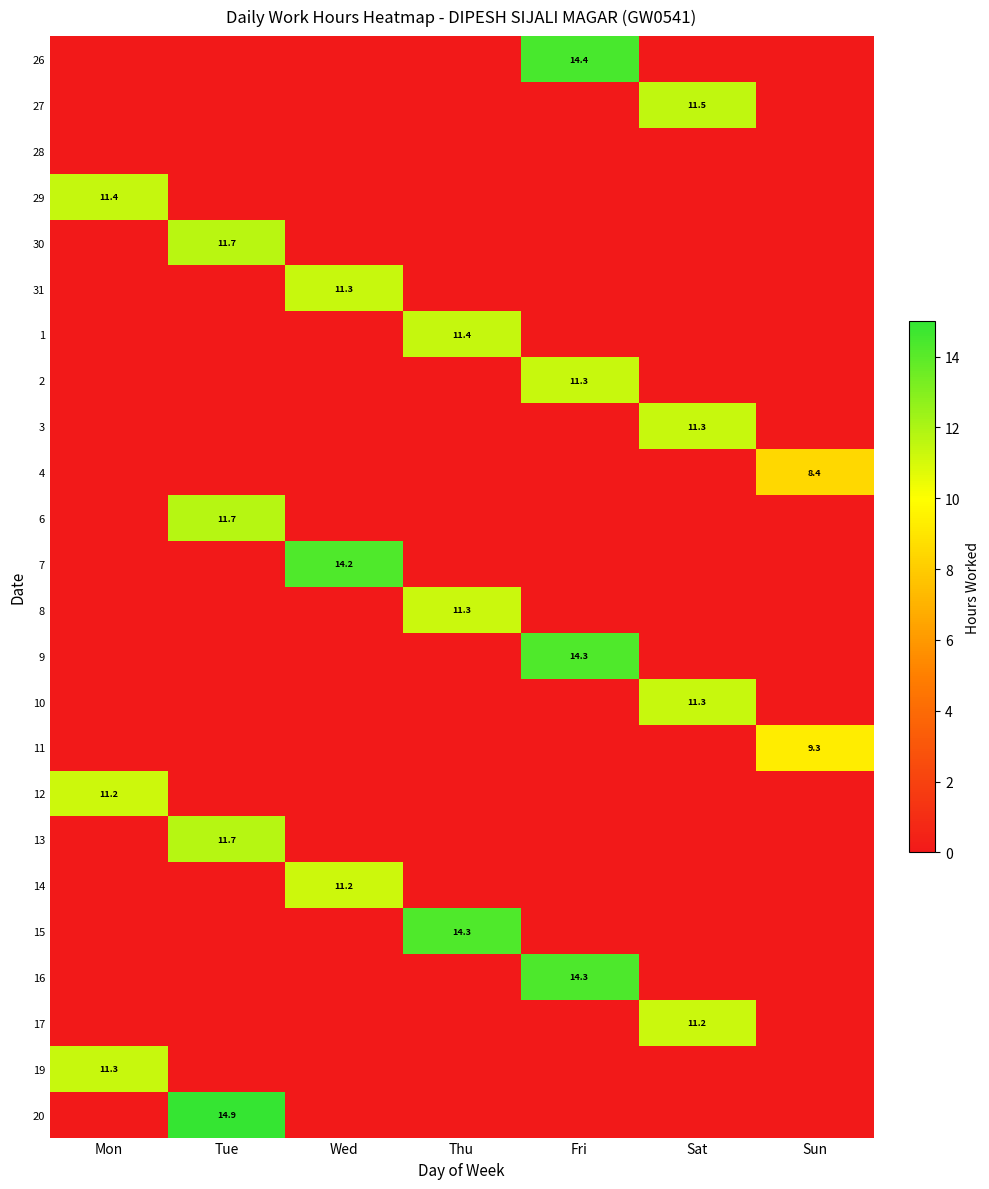

The value of 15 at Thu is 21.8. True or false?

False